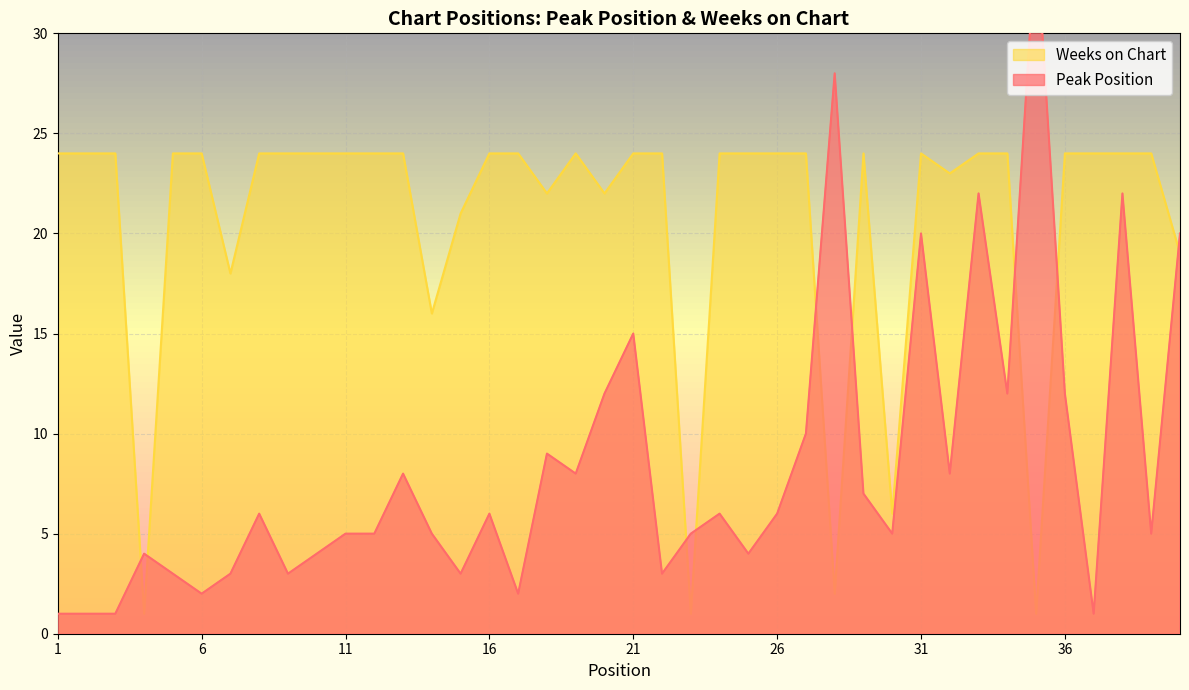

Which category has the highest value across all series?

35